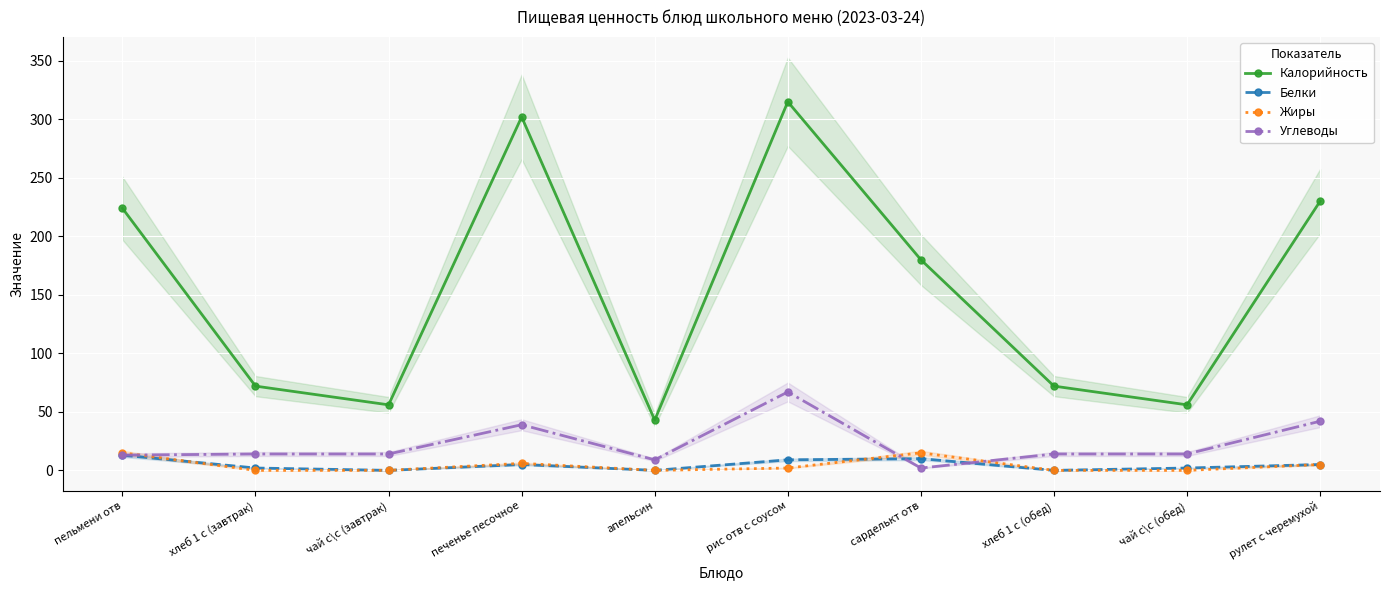

What position from the right is пельмени отв?

10